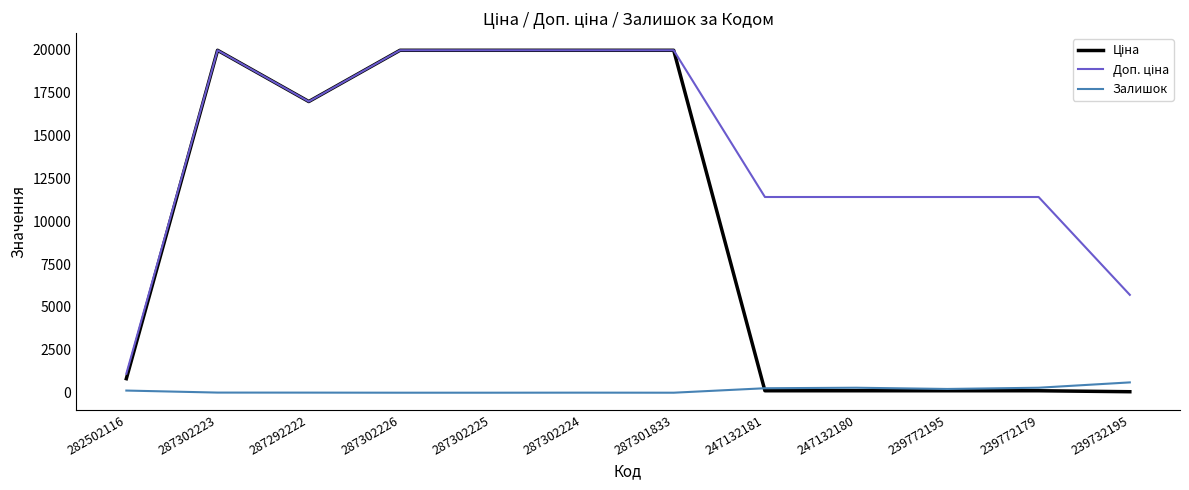

What is the maximum value shown in the chart?

19964.2